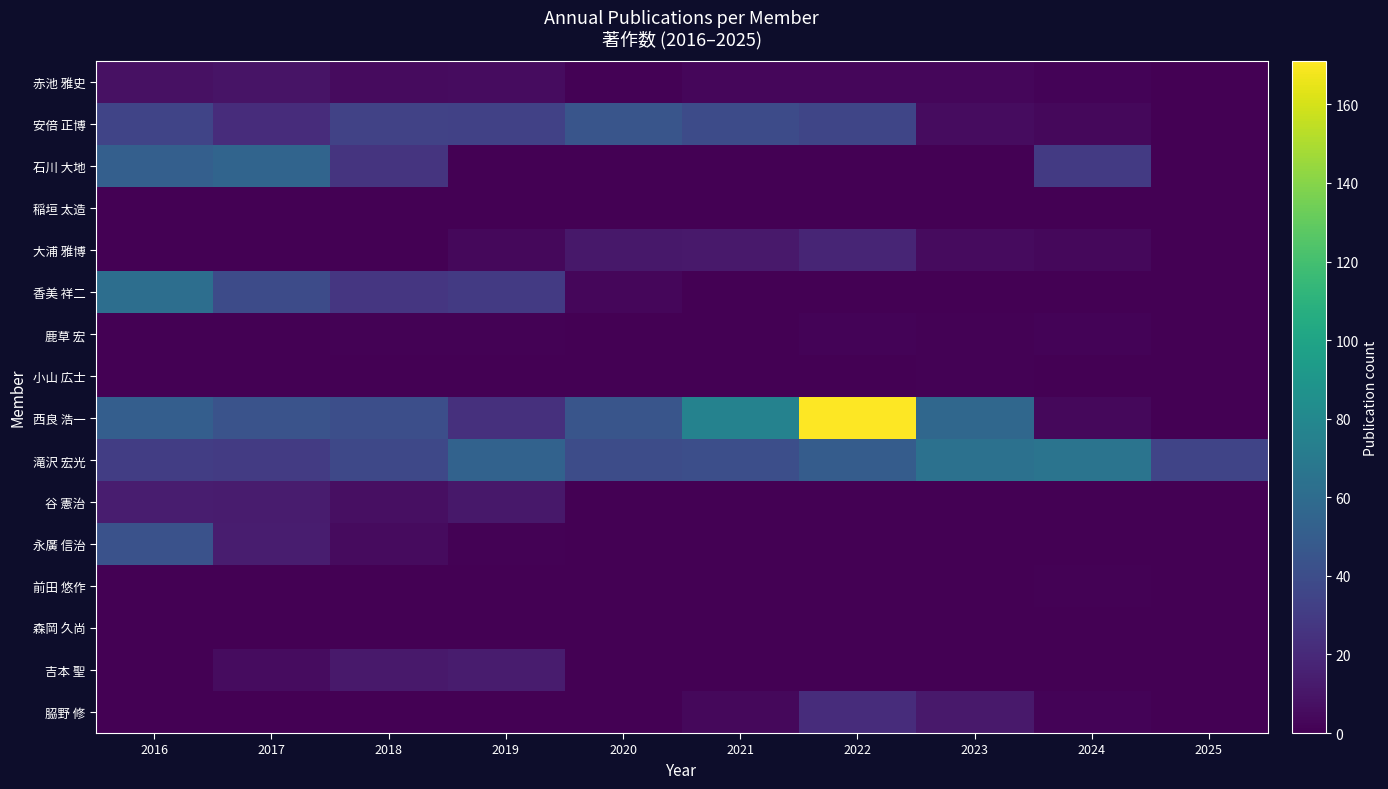

Reading left to right, what are all the values shown in this chart?

赤池 雅史: 2016=8	2017=9	2018=5	2019=6	2020=1	2021=3	2022=3	2023=3	2024=2	2025=0
安倍 正博: 2016=35	2017=22	2018=34	2019=33	2020=45	2021=39	2022=36	2023=6	2024=4	2025=0
石川 大地: 2016=52	2017=55	2018=26	2019=0	2020=0	2021=0	2022=0	2023=0	2024=29	2025=0
稲垣 太造: 2016=0	2017=0	2018=0	2019=0	2020=0	2021=0	2022=0	2023=0	2024=0	2025=0
大浦 雅博: 2016=0	2017=0	2018=0	2019=4	2020=11	2021=12	2022=18	2023=5	2024=4	2025=0
香美 祥二: 2016=62	2017=39	2018=27	2019=29	2020=3	2021=0	2022=0	2023=0	2024=0	2025=0
鹿草 宏: 2016=0	2017=0	2018=1	2019=1	2020=0	2021=0	2022=2	2023=1	2024=2	2025=0
小山 広士: 2016=0	2017=0	2018=0	2019=0	2020=0	2021=0	2022=0	2023=1	2024=0	2025=0
西良 浩一: 2016=51	2017=44	2018=41	2019=24	2020=45	2021=76	2022=171	2023=57	2024=4	2025=0
滝沢 宏光: 2016=31	2017=30	2018=37	2019=54	2020=40	2021=41	2022=50	2023=64	2024=66	2025=35
谷 憲治: 2016=14	2017=13	2018=7	2019=11	2020=0	2021=0	2022=0	2023=0	2024=0	2025=0
永廣 信治: 2016=43	2017=14	2018=5	2019=1	2020=0	2021=0	2022=0	2023=0	2024=0	2025=0
前田 悠作: 2016=0	2017=0	2018=0	2019=0	2020=0	2021=0	2022=0	2023=0	2024=1	2025=0
森岡 久尚: 2016=0	2017=0	2018=0	2019=0	2020=0	2021=0	2022=0	2023=0	2024=0	2025=0
吉本 聖: 2016=0	2017=6	2018=12	2019=13	2020=0	2021=0	2022=0	2023=0	2024=0	2025=0
𦚰野 修: 2016=0	2017=0	2018=0	2019=0	2020=0	2021=4	2022=22	2023=12	2024=2	2025=0